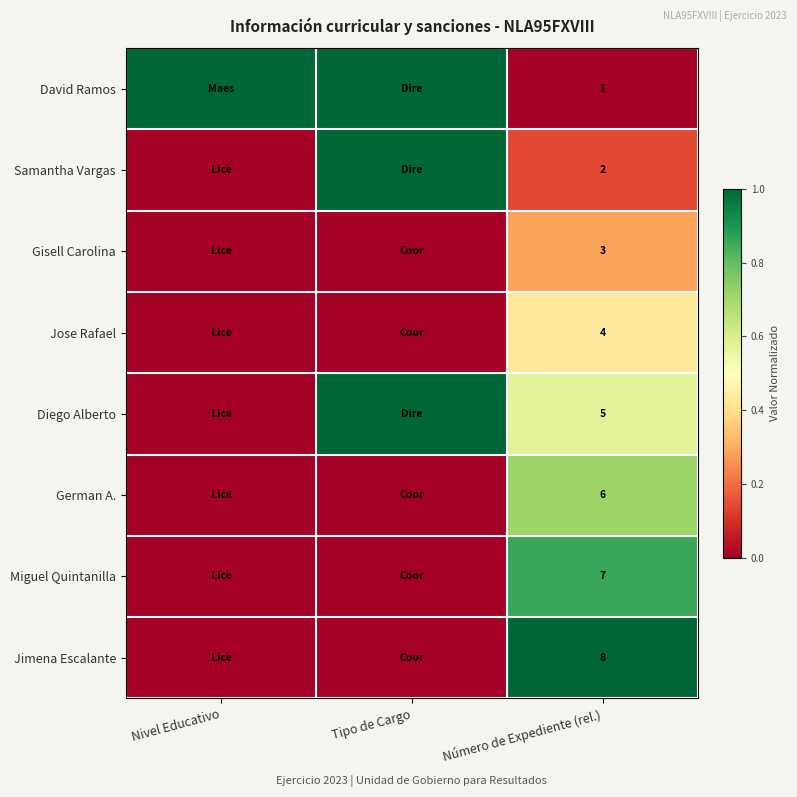

The Jose Rafael series shows 6 at Número de Expediente (rel.). True or false?

False